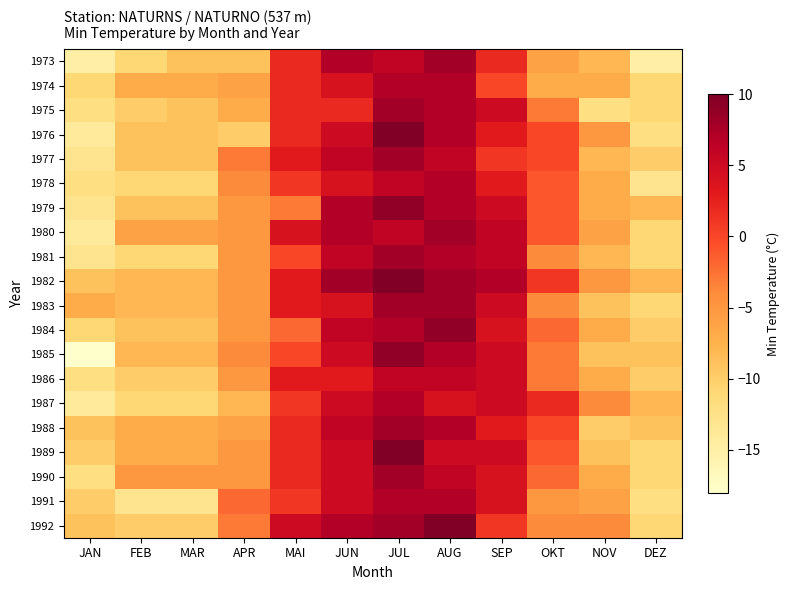

How many distinct data groups are displayed?

20